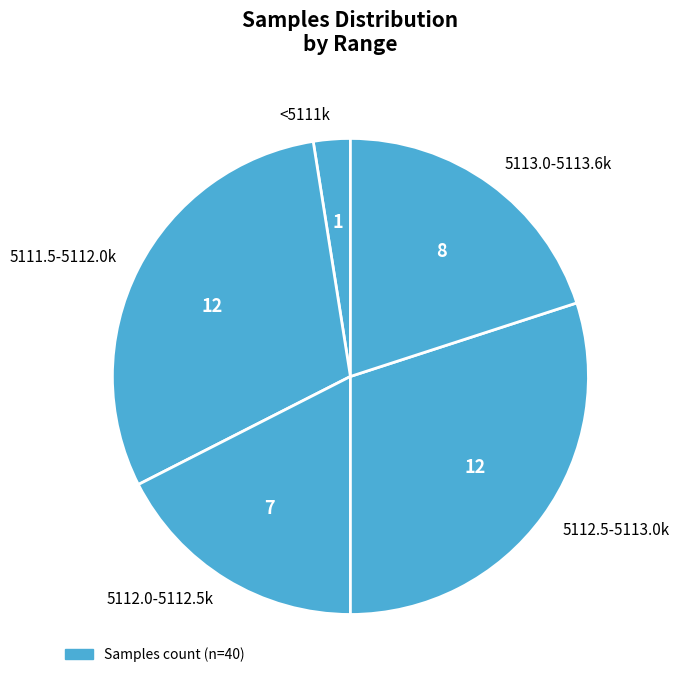

Is it true that 5111.5-5112.0k is 25% of the pie?

False